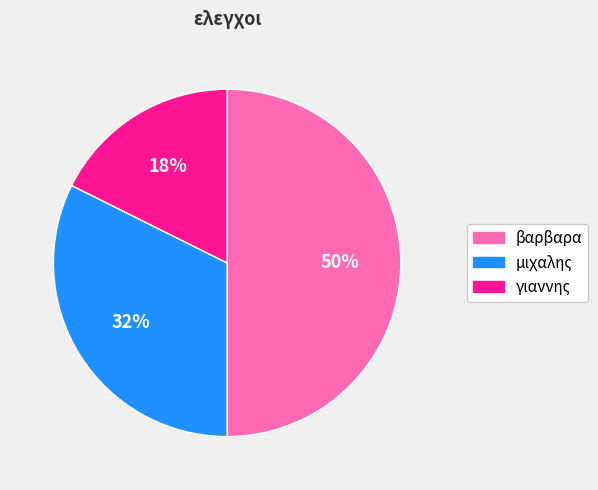

What percentage is the μιχαλης slice, to the nearest percent?

32%